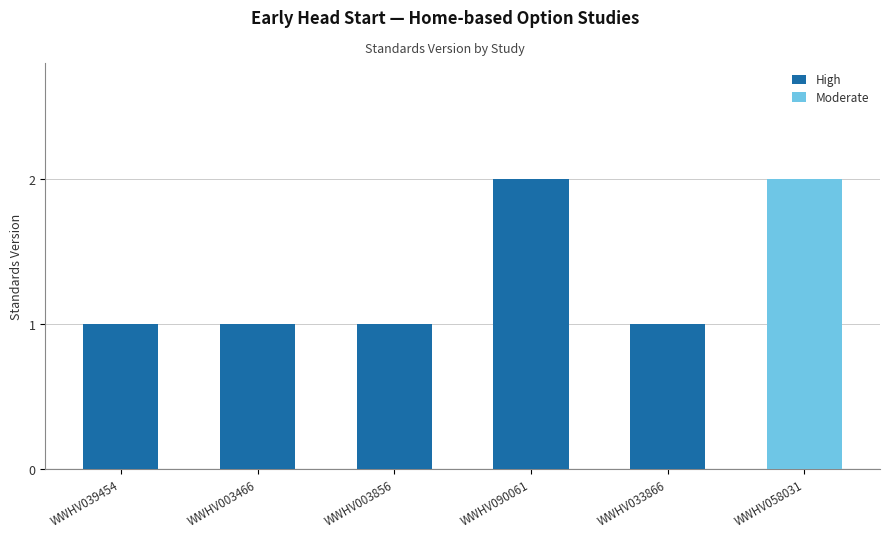

How many bars are there in total?

6